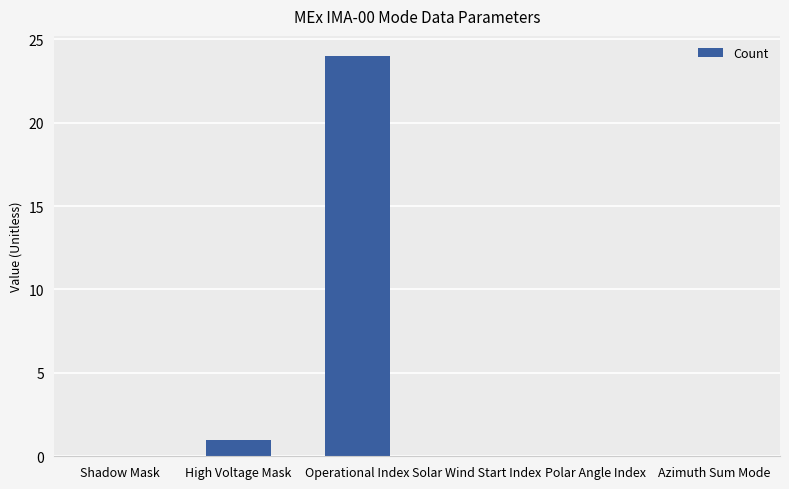

How many categories are shown in the chart?

6